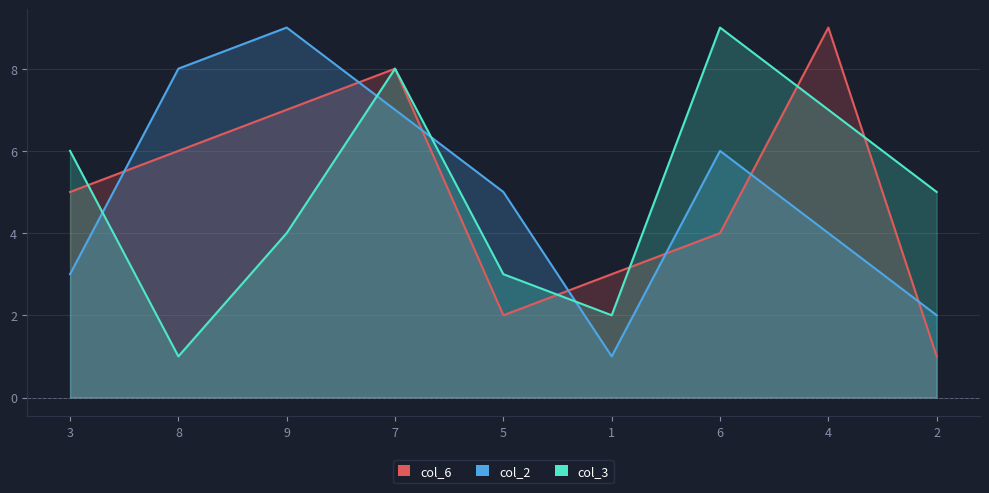

Rank the categories by col_2 value from lowest to highest.

1, 2, 3, 4, 5, 6, 7, 8, 9